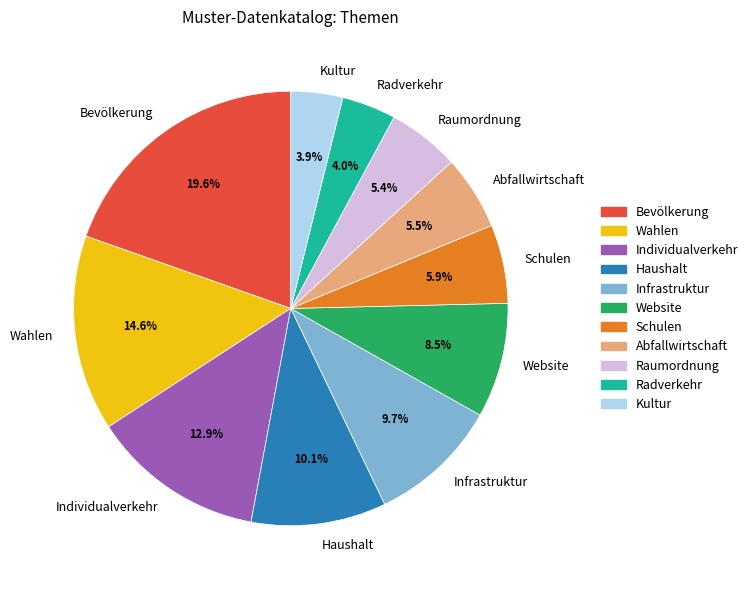

Which slice is the largest?

Bevölkerung